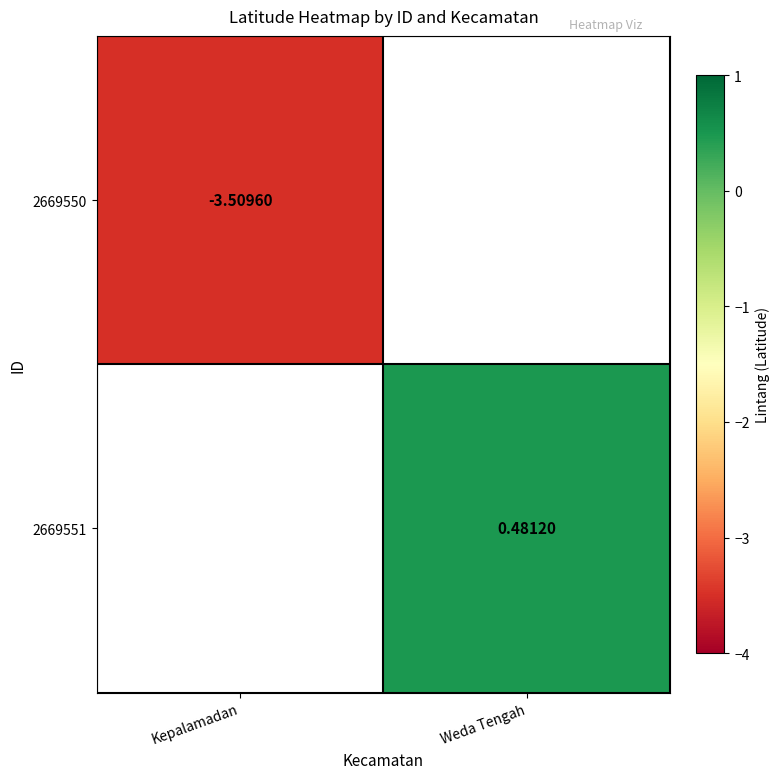

What is the minimum value for 2669550?

-3.5